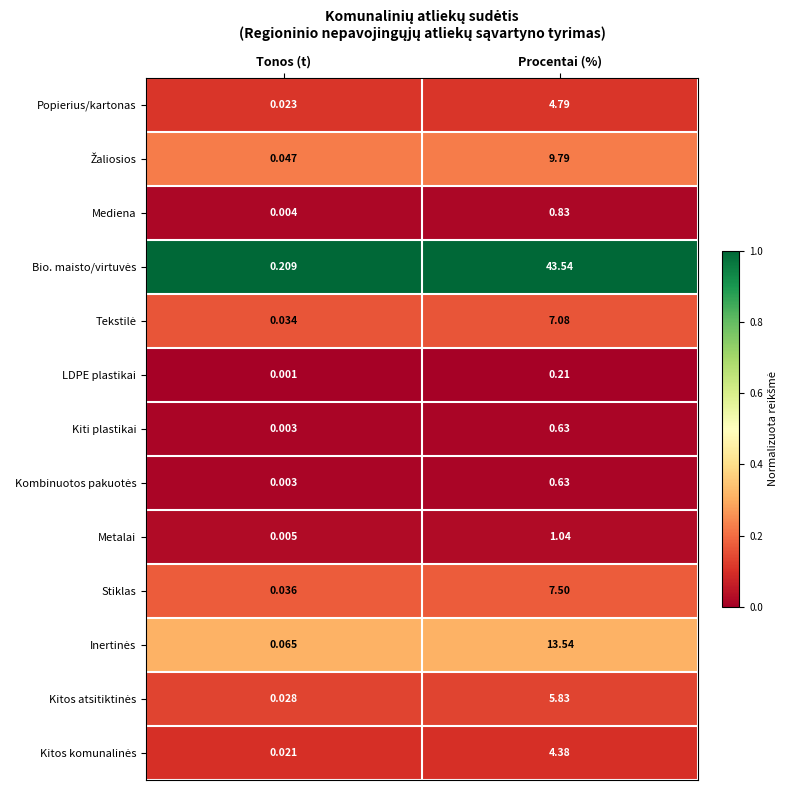

At which label is Kiti plastikai closest to 0?

Tonos (t)